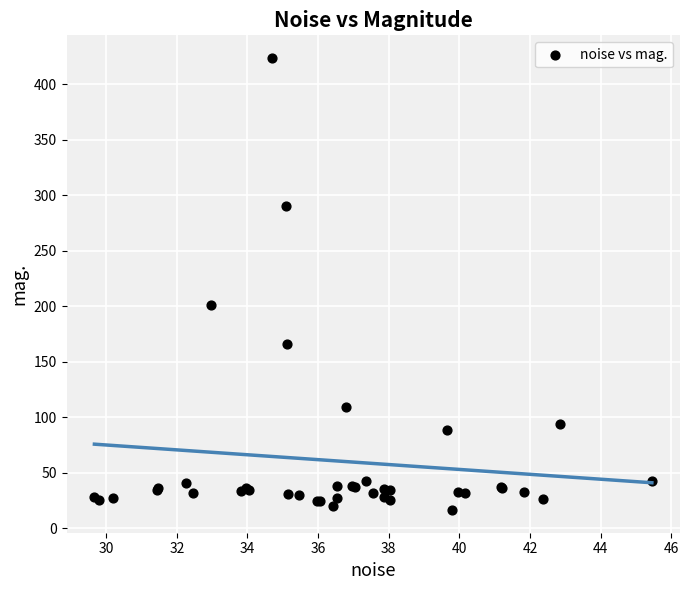

What Y value in the scatter plot is closest to 219?

200.9